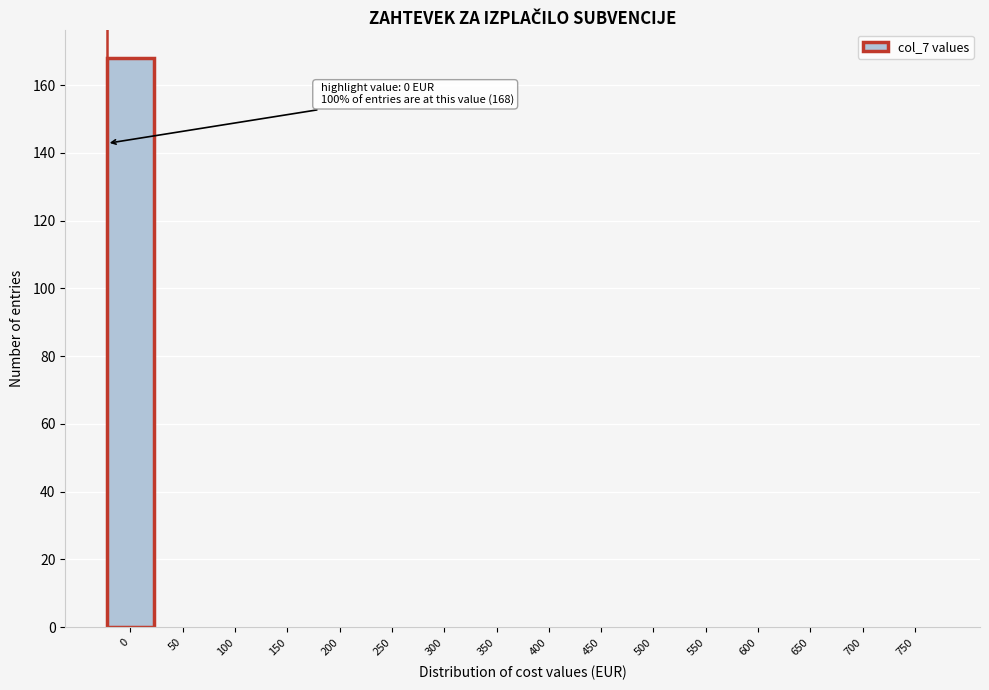

Reading left to right, list all the values displayed in this chart.

0=168	50=0	100=0	150=0	200=0	250=0	300=0	350=0	400=0	450=0	500=0	550=0	600=0	650=0	700=0	750=0